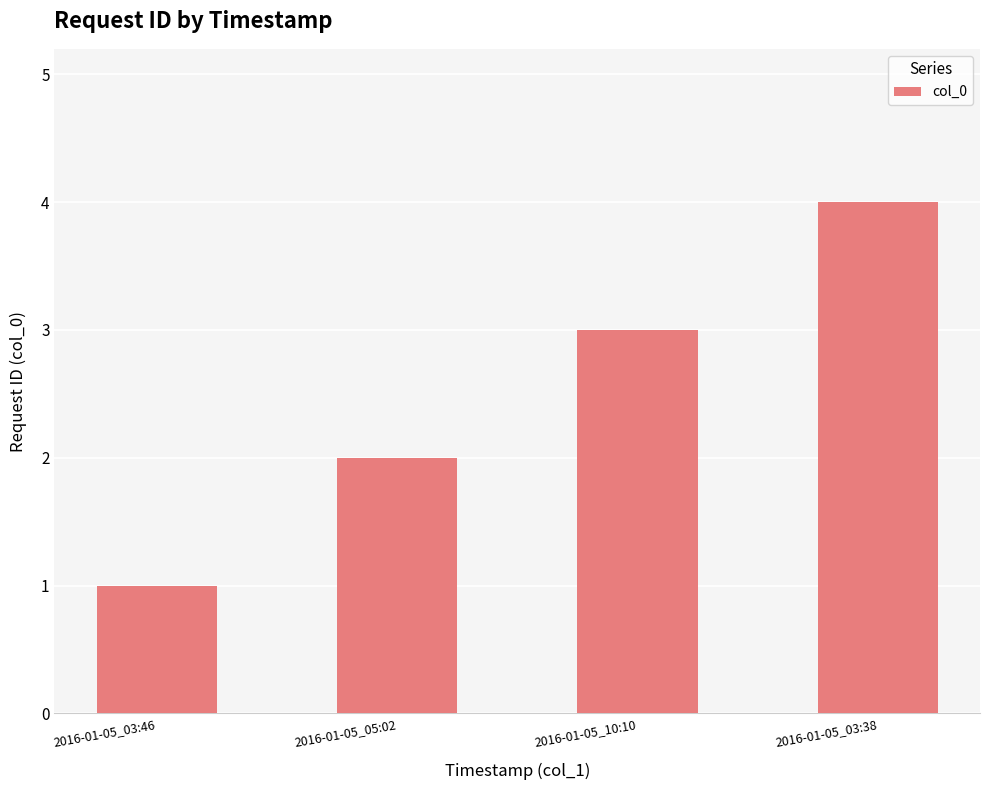

What is the minimum value shown in the chart?

1